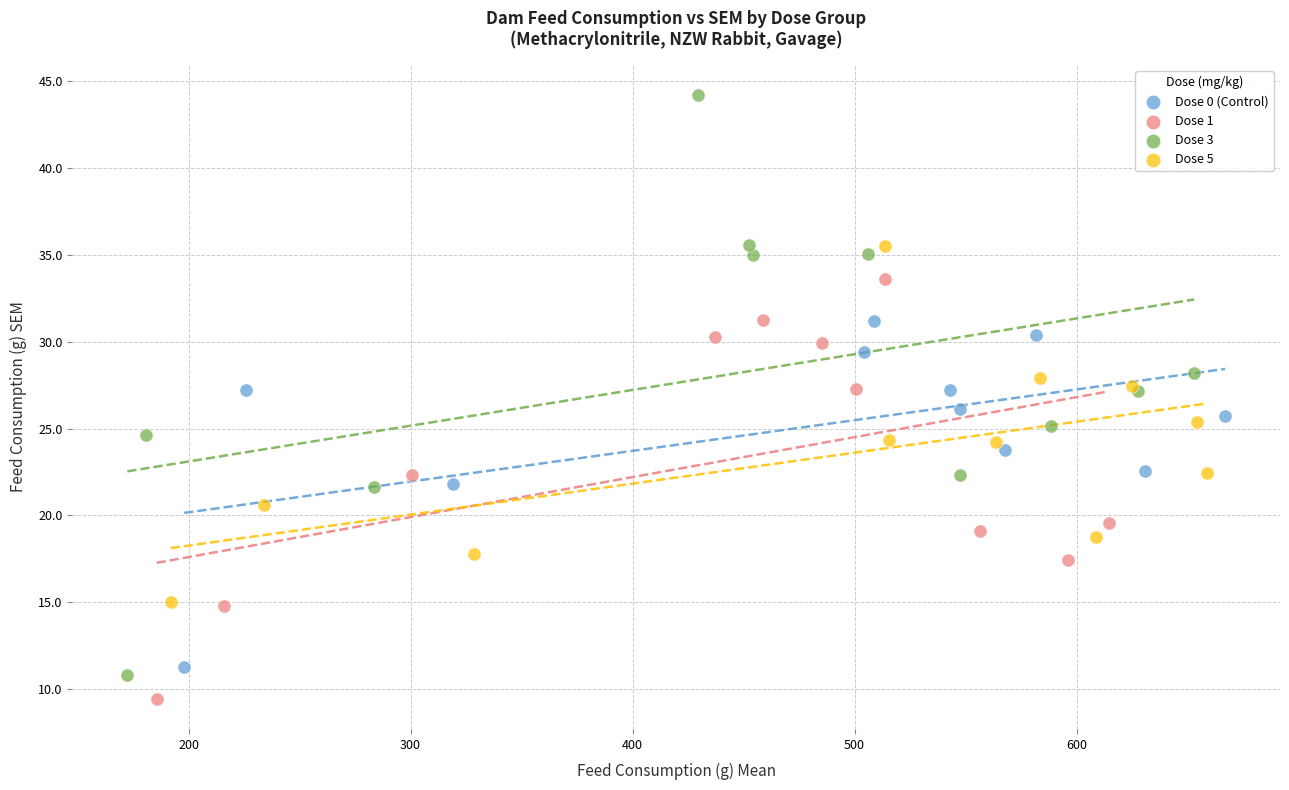

Which series reaches the maximum Y coordinate?

Dose 3